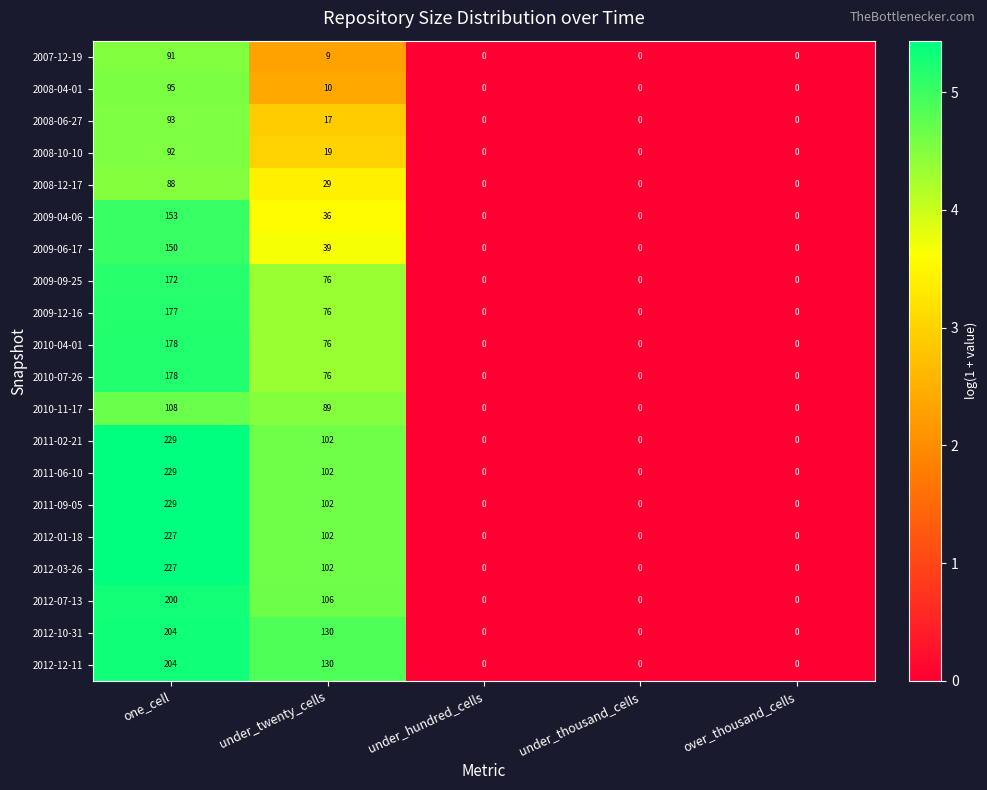

What is the difference between the second highest and minimum values in the 2012-07-13 series?

106